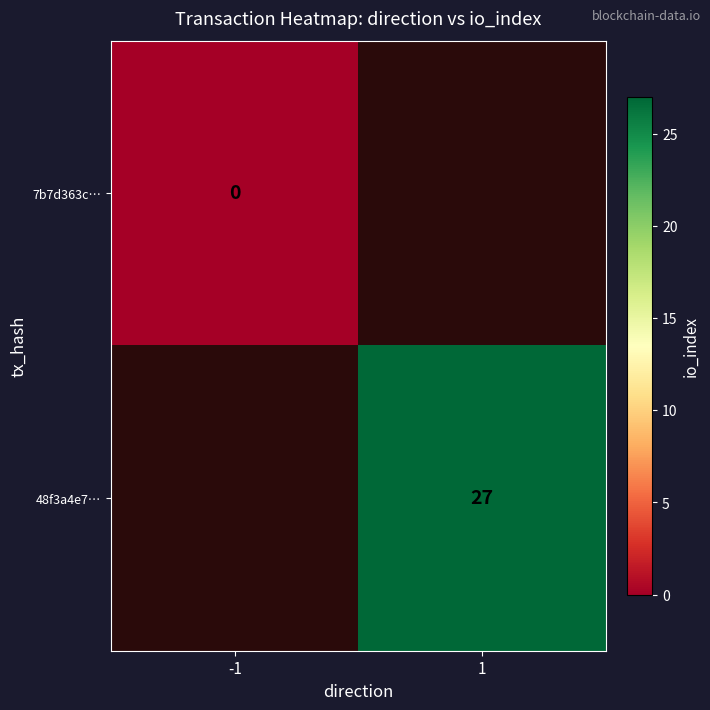

At how many categories does at least one series exceed 23?

1